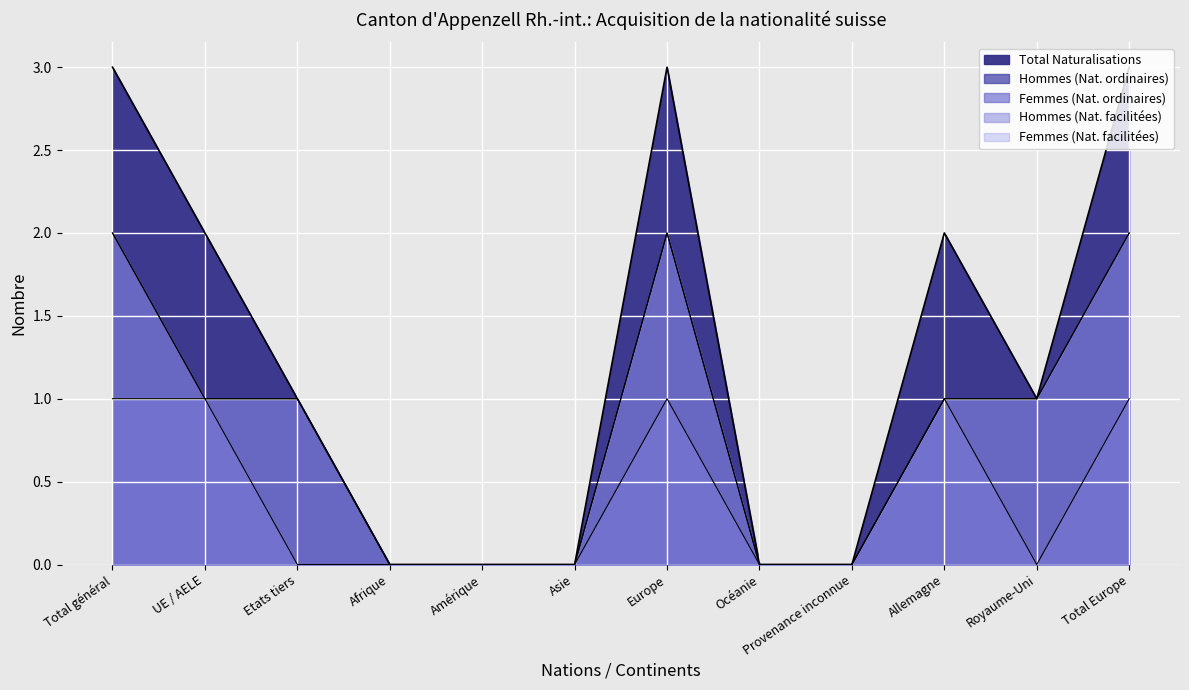

Is it true that Hommes (Nat. facilitées) equals 0 at Asie?

True